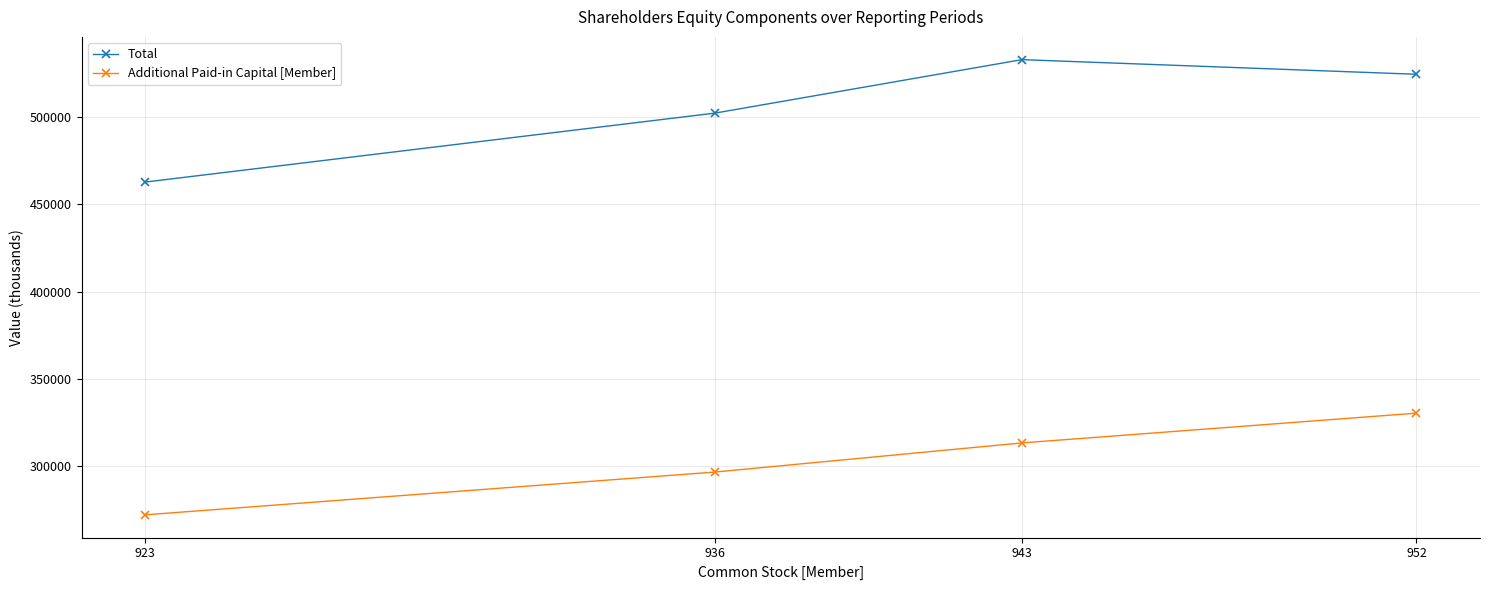

Does the chart have visible grid lines?

Yes